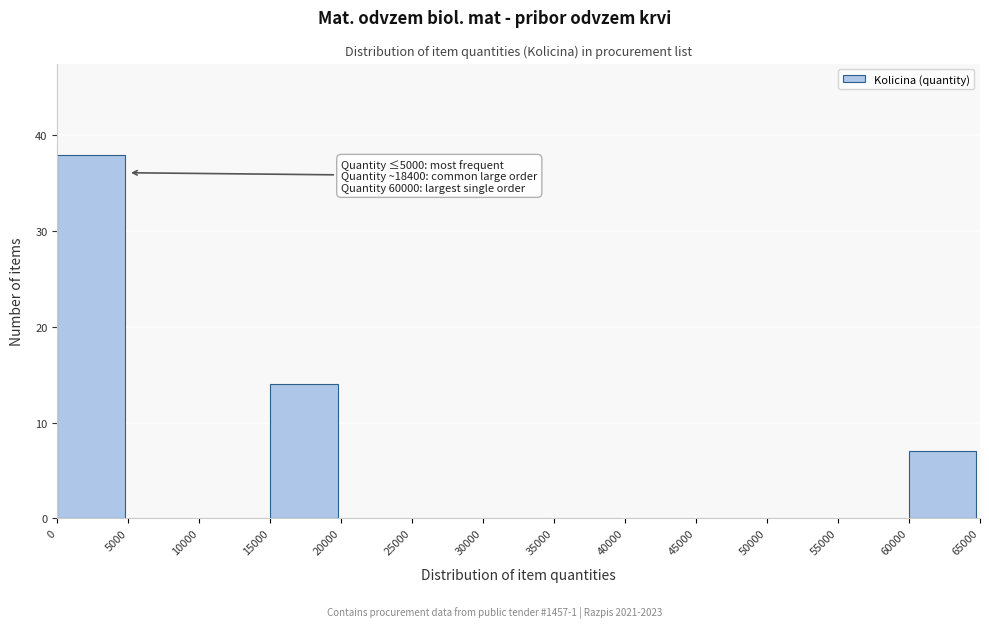

Which range on the x-axis has the tallest bar?

0 to 5000